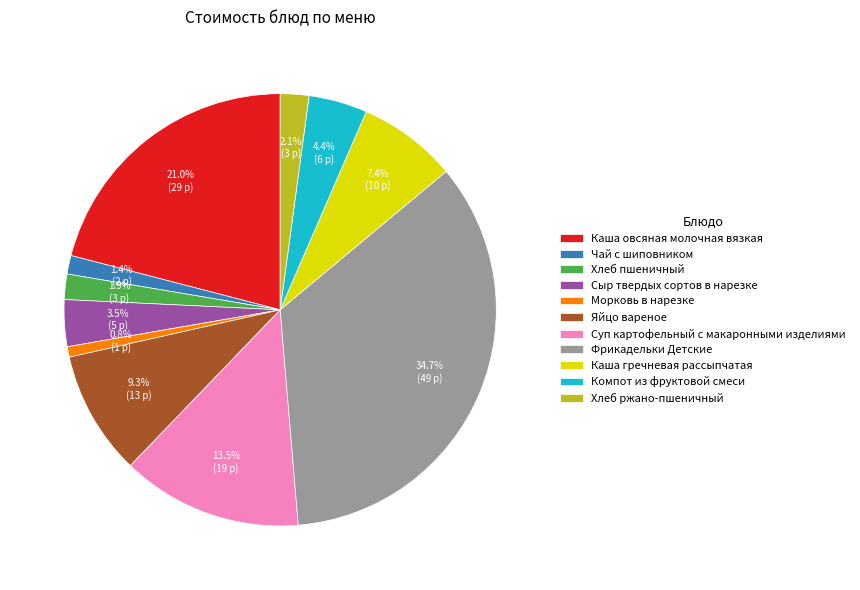

What percentage is the Чай с шиповником slice, to the nearest percent?

1%